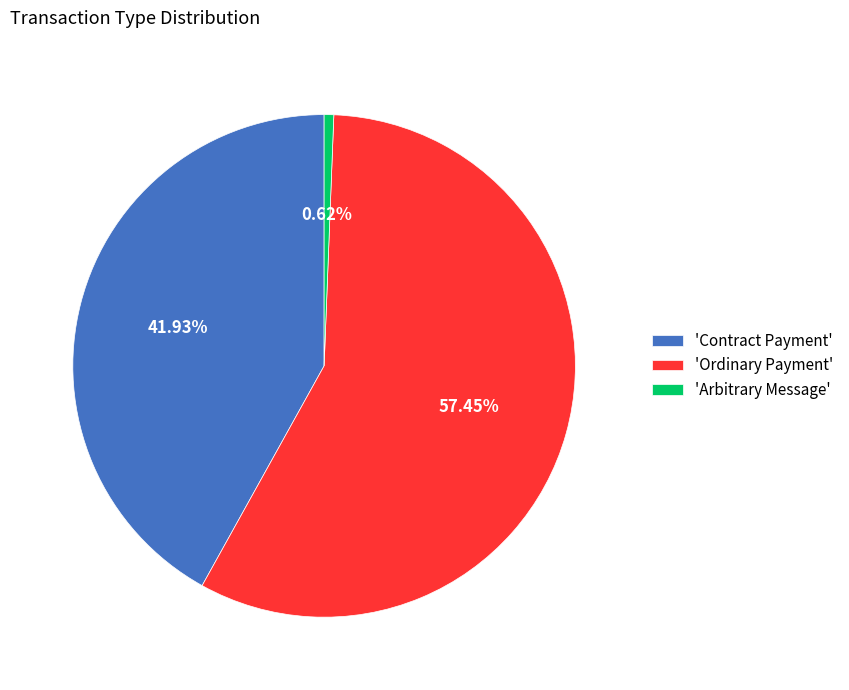

To the nearest percent, what is the difference between the largest and smallest slice percentages?

57%